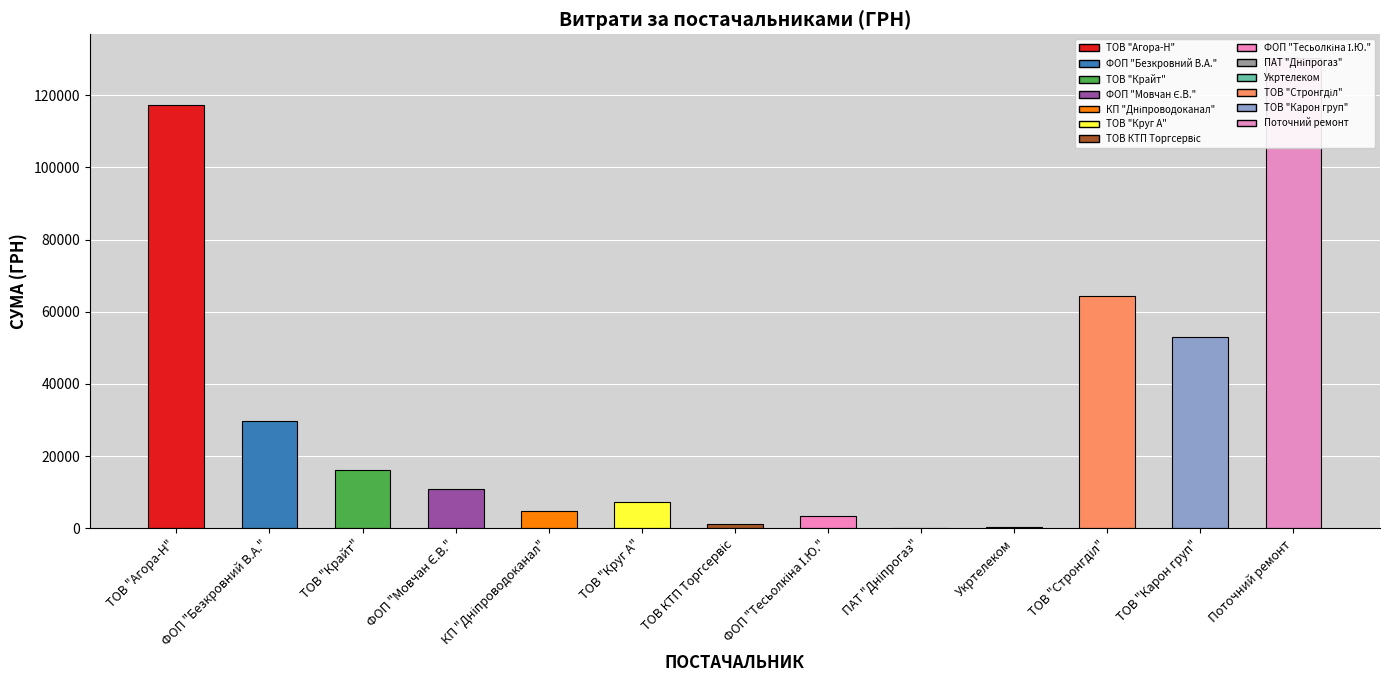

What is the ratio of the value at ФОП "Безкровний В.А." to the value at ТОВ "Круг А"?

4.2